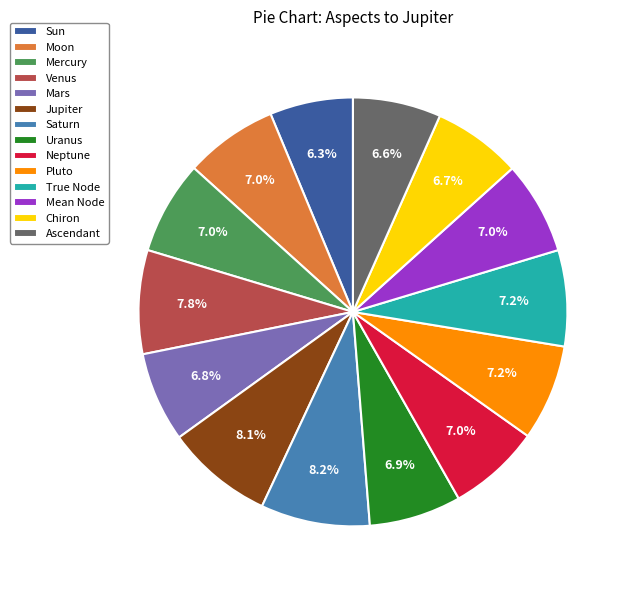

True or false: True Node accounts for 7% of the total.

True